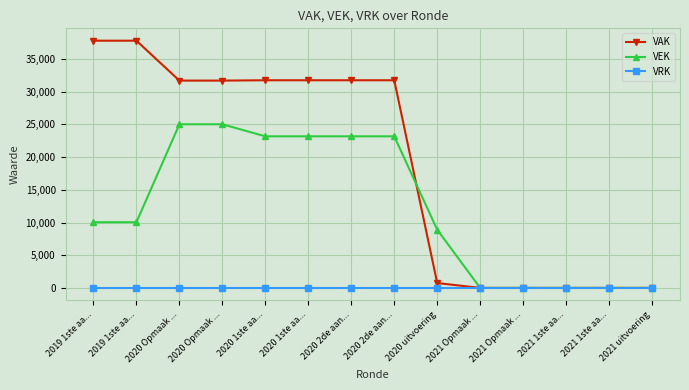

True or false: VEK has more than 1 interior local peaks.

False